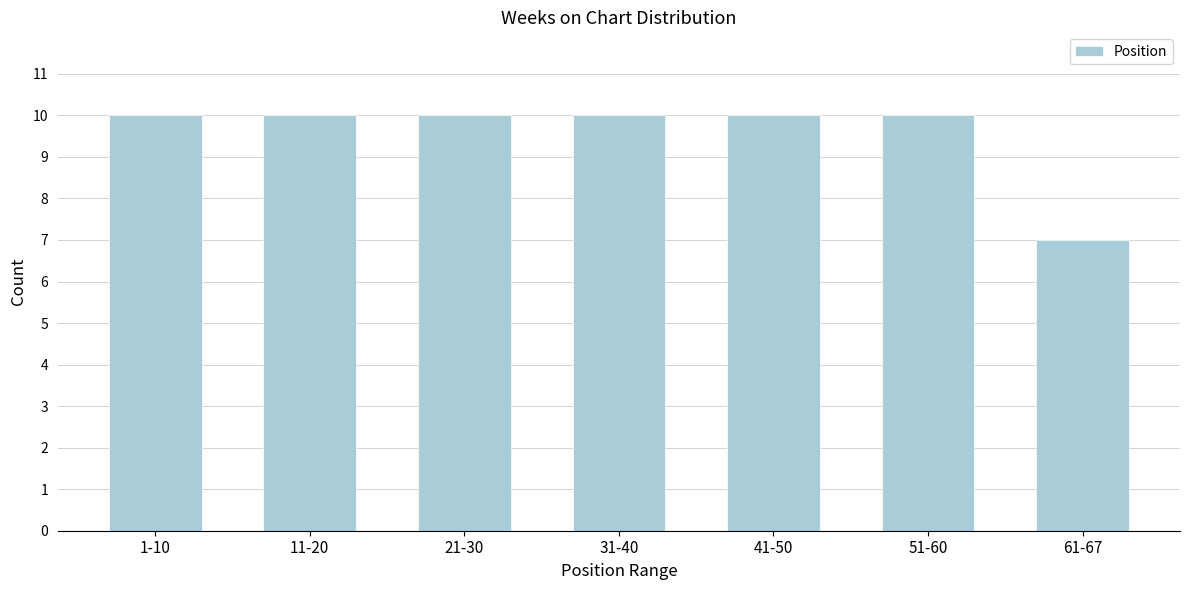

Reading right to left, transcribe all the data shown in this chart.

7	10	10	10	10	10	10